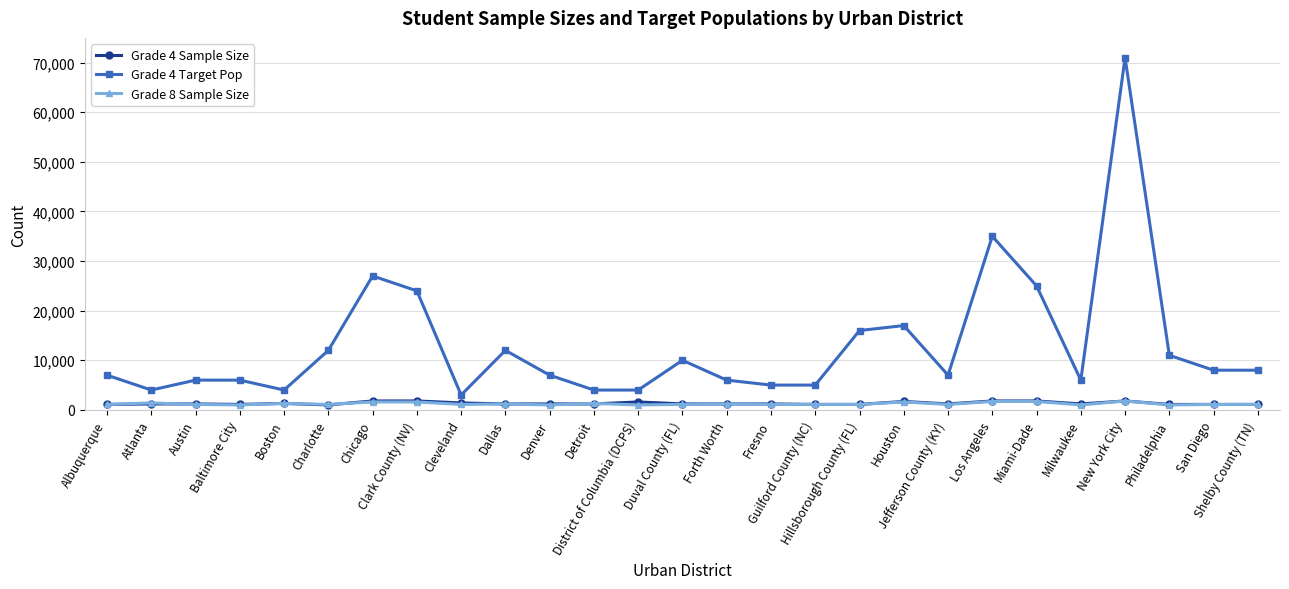

What is the spread (max minus min) of values at Austin?

4900